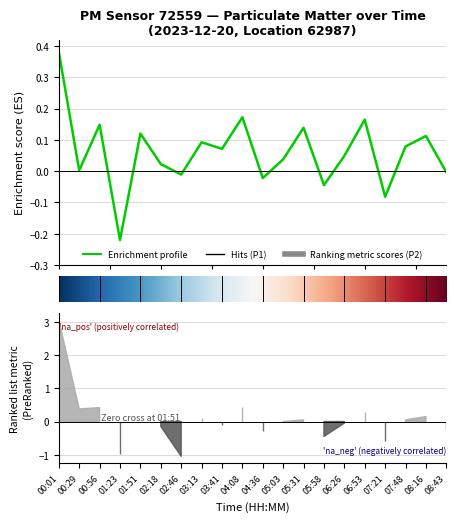

Between 07:48 and 01:23, which is larger?

07:48